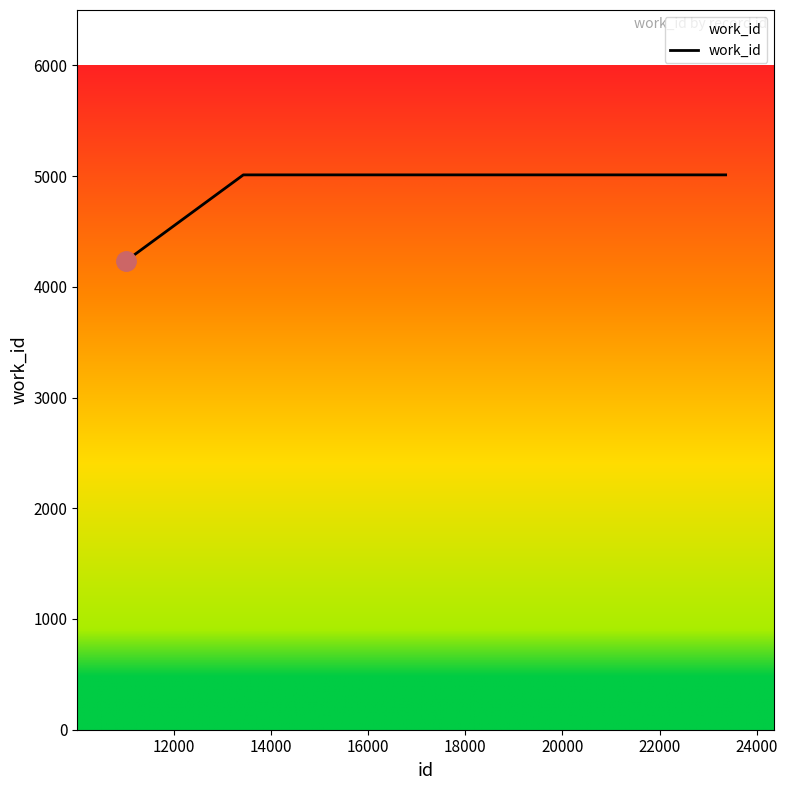

What is the sum of all values?

19266